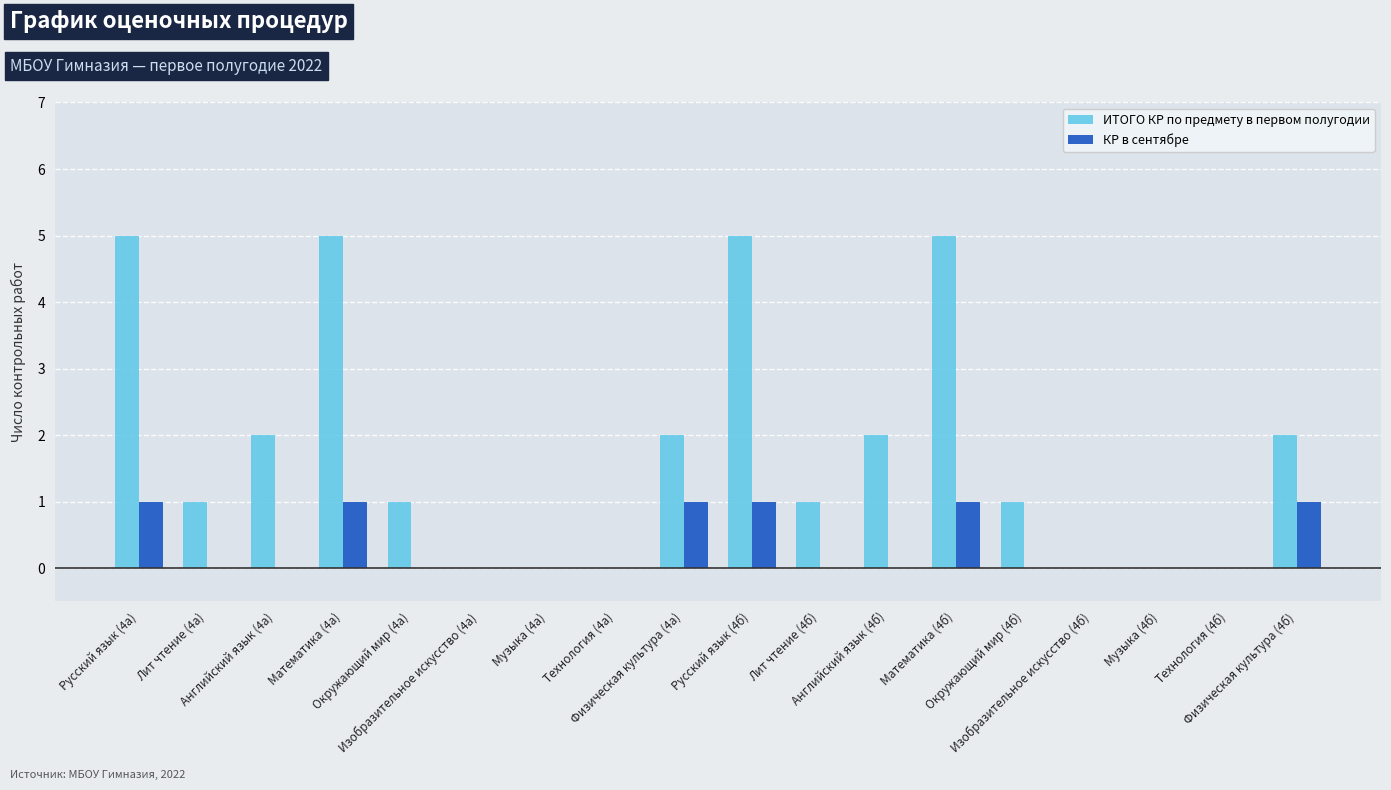

Reading left to right, list all the values displayed in this chart.

ИТОГО КР по предмету в первом полугодии: Русский язык (4а)=5	Лит чтение (4а)=1	Английский язык (4а)=2	Математика (4а)=5	Окружающий мир (4а)=1	Изобразительное искусство (4а)=0	Музыка (4а)=0	Технология (4а)=0	Физическая культура (4а)=2	Русский язык (4б)=5	Лит чтение (4б)=1	Английский язык (4б)=2	Математика (4б)=5	Окружающий мир (4б)=1	Изобразительное искусство (4б)=0	Музыка (4б)=0	Технология (4б)=0	Физическая культура (4б)=2
КР в сентябре: Русский язык (4а)=1	Лит чтение (4а)=0	Английский язык (4а)=0	Математика (4а)=1	Окружающий мир (4а)=0	Изобразительное искусство (4а)=0	Музыка (4а)=0	Технология (4а)=0	Физическая культура (4а)=1	Русский язык (4б)=1	Лит чтение (4б)=0	Английский язык (4б)=0	Математика (4б)=1	Окружающий мир (4б)=0	Изобразительное искусство (4б)=0	Музыка (4б)=0	Технология (4б)=0	Физическая культура (4б)=1